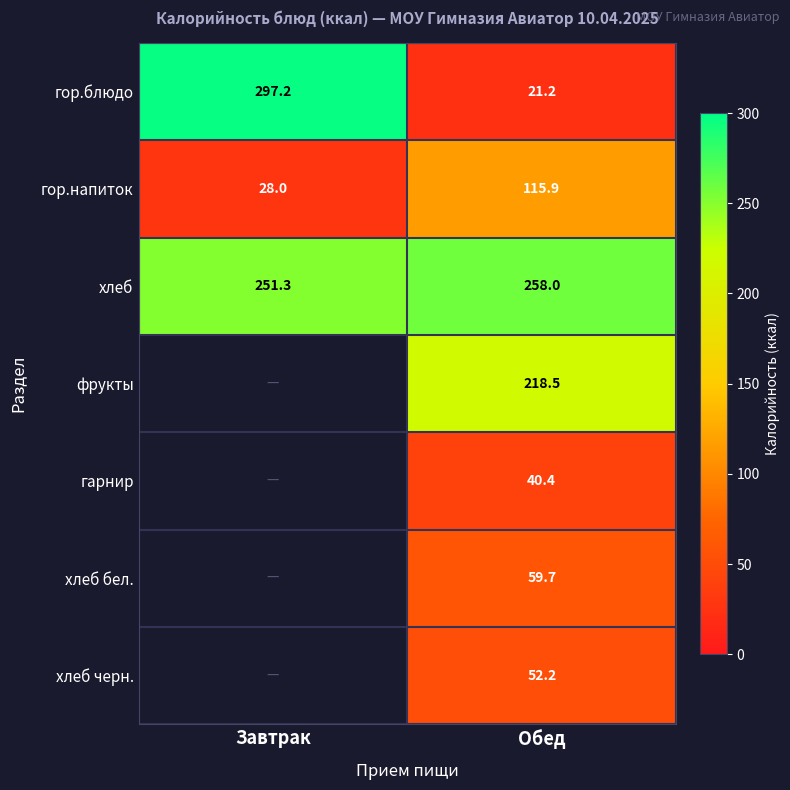

Rank the series at Обед from lowest to highest value.

гор.блюдо, гарнир, хлеб черн., хлеб бел., гор.напиток, фрукты, хлеб